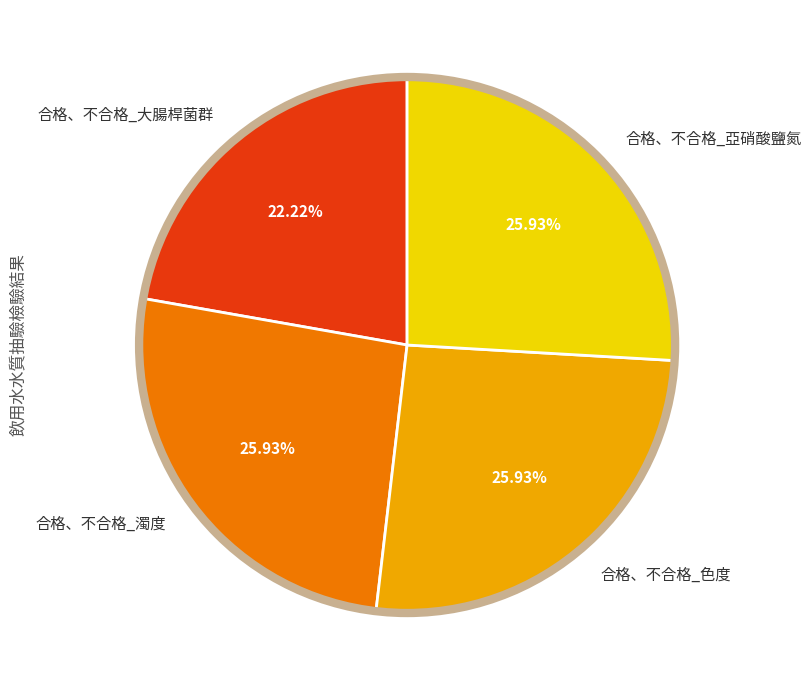

Does 合格、不合格_大腸桿菌群 account for over 50% of the chart?

No